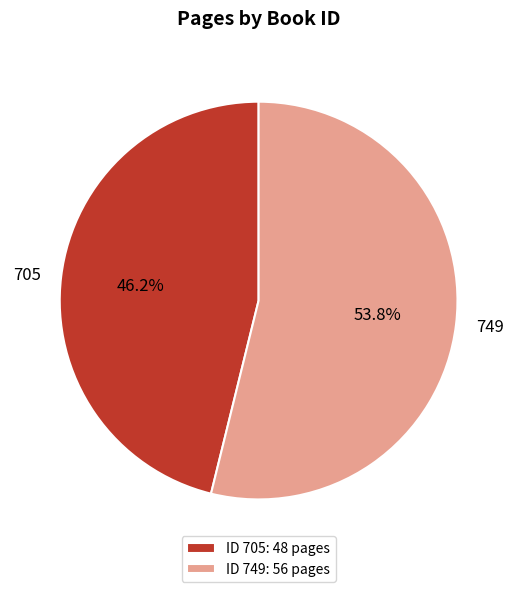

To the nearest percent, what is the difference between the largest and smallest slice percentages?

8%